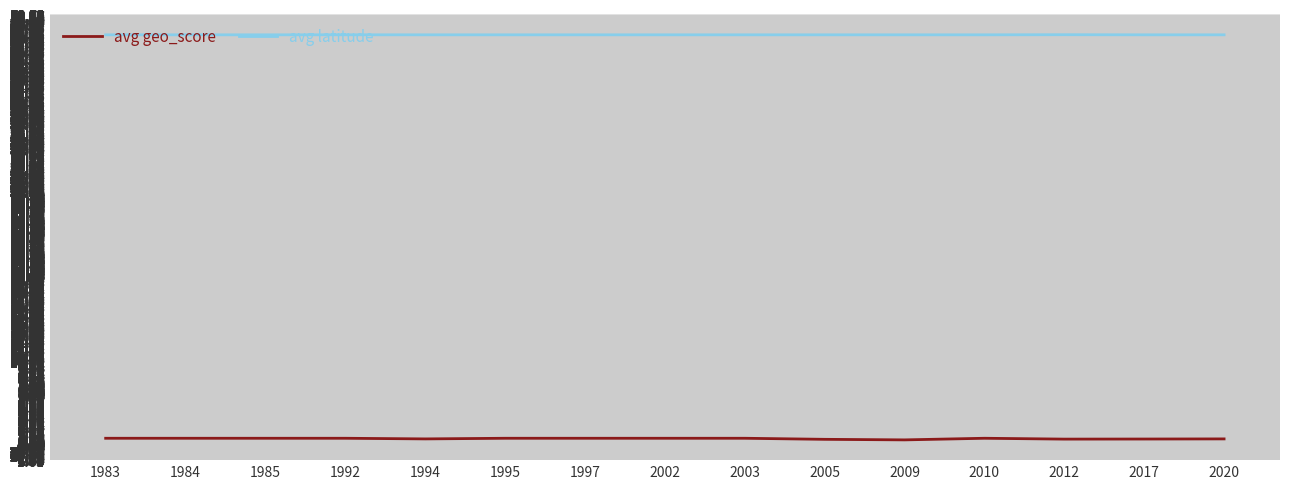

True or false: avg latitude has a value of 48.4 at 2005.

True